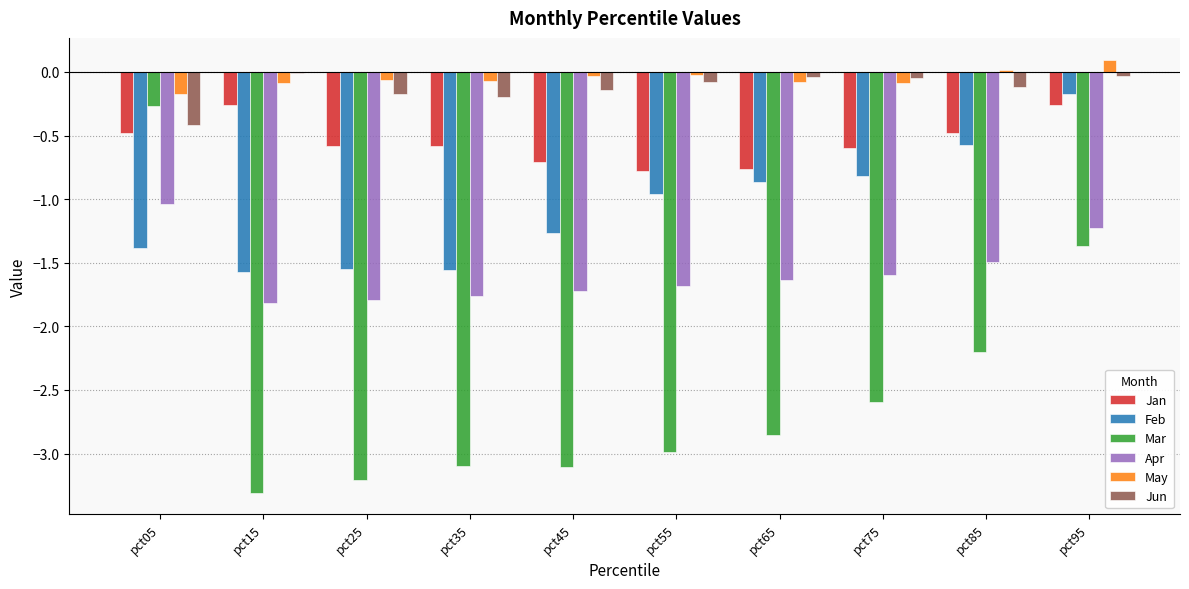

Which category has the highest value in the May series?

pct95